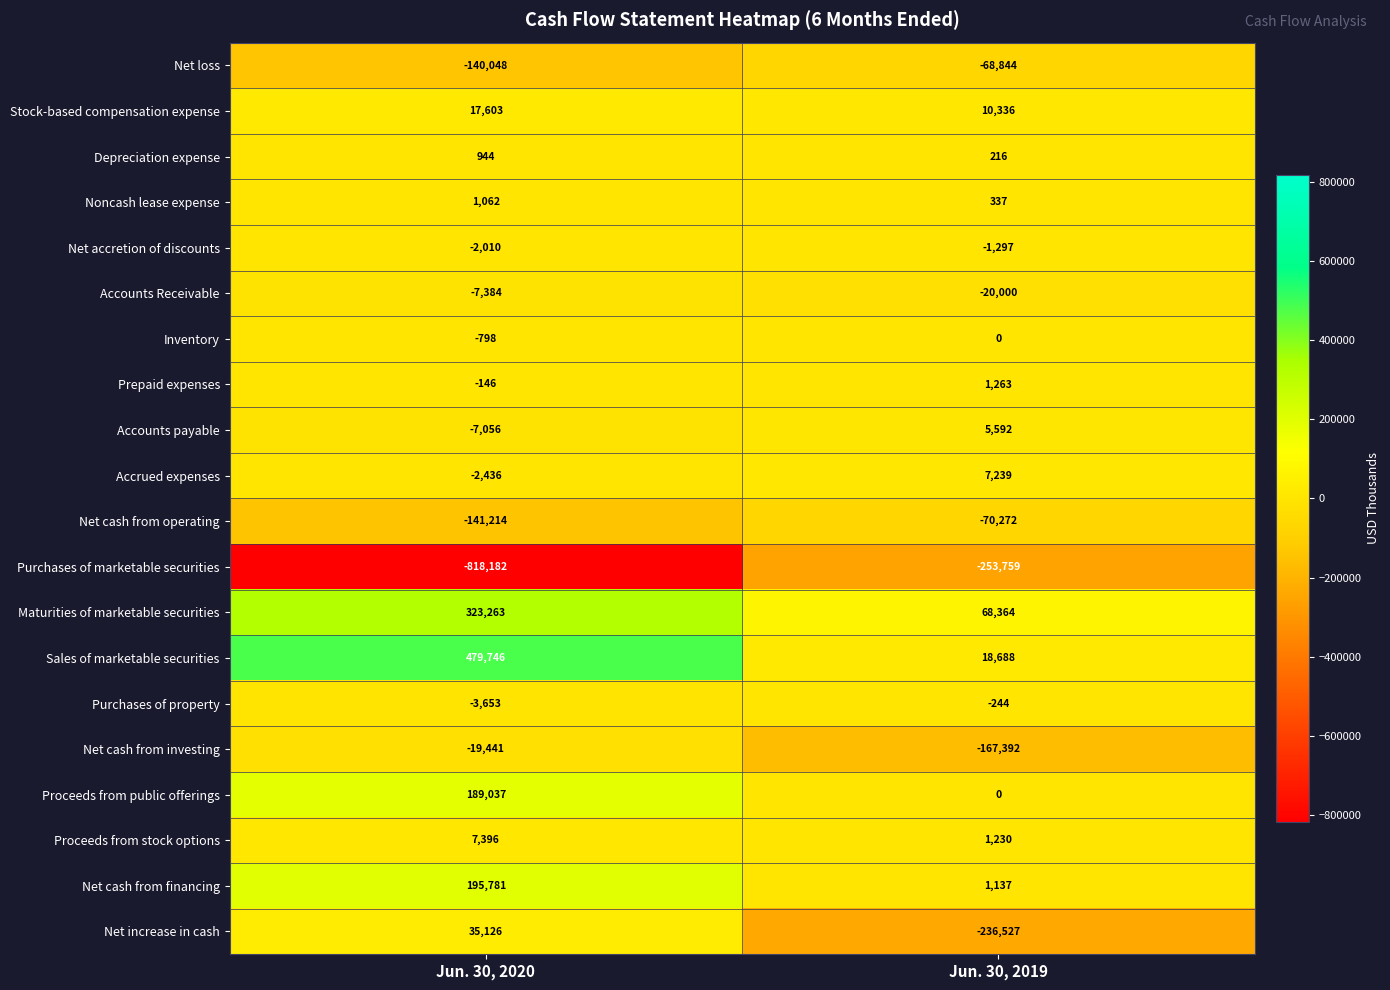

At which label is Proceeds from public offerings closest to 94518?

Jun. 30, 2019